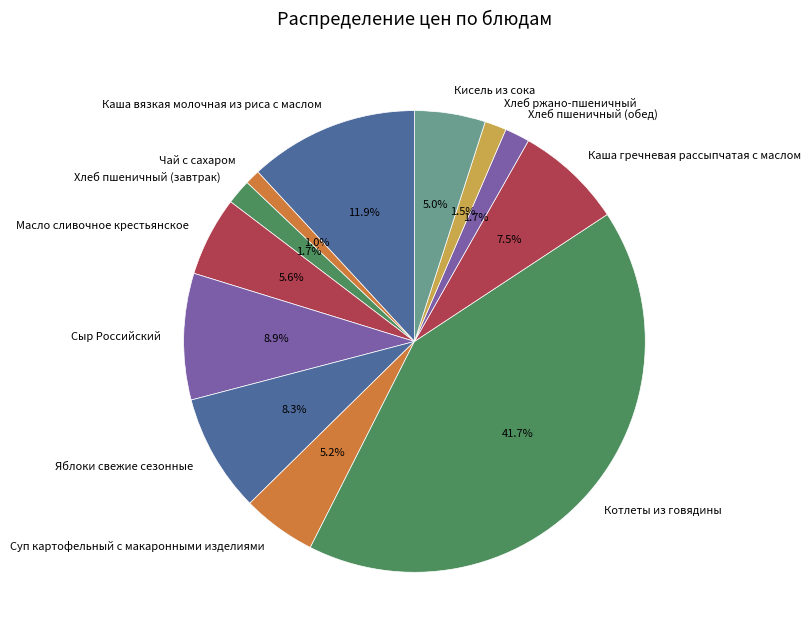

True or false: Чай с сахаром accounts for 11% of the total.

False